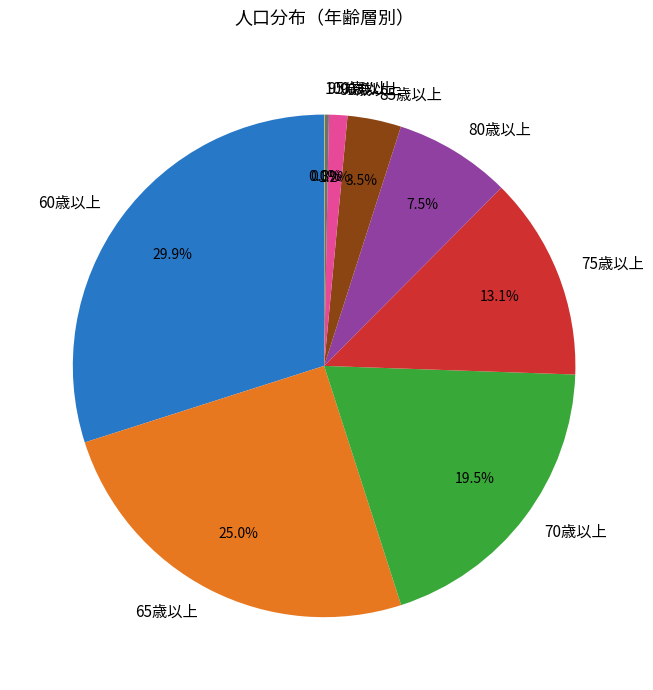

Is there any slice that represents more than half of the pie?

No